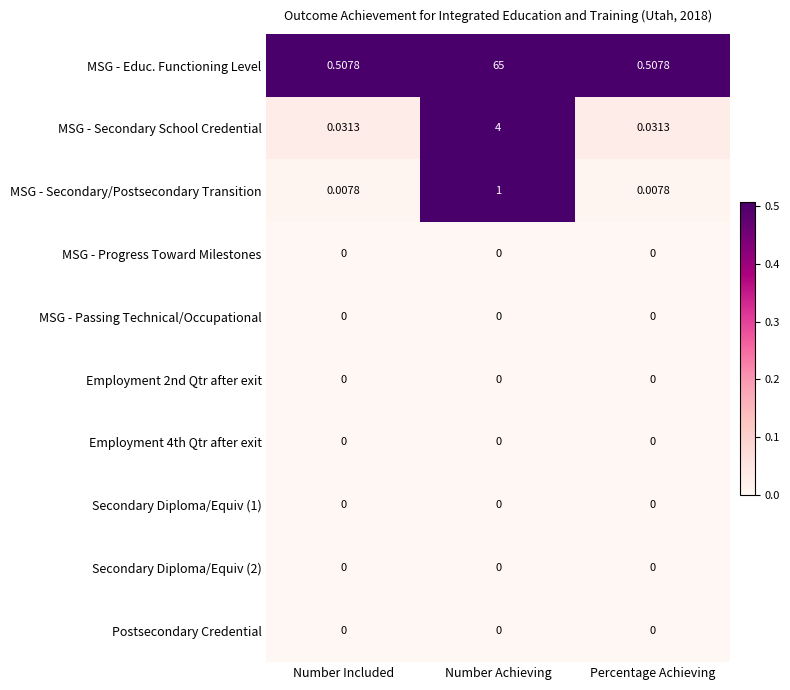

Which series changed the most between Number Included and Number Achieving?

MSG - Educ. Functioning Level